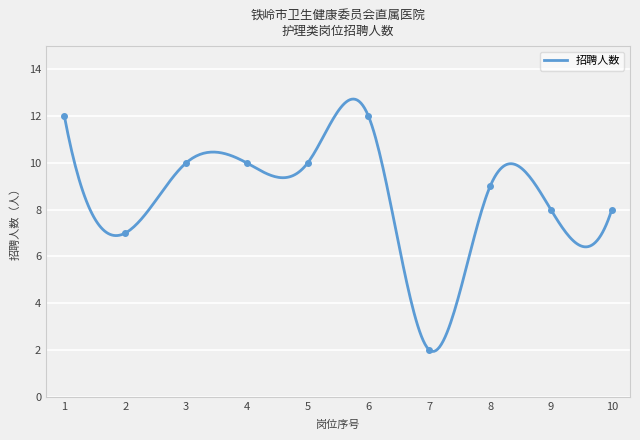

At which label does the data first exceed 10?

1